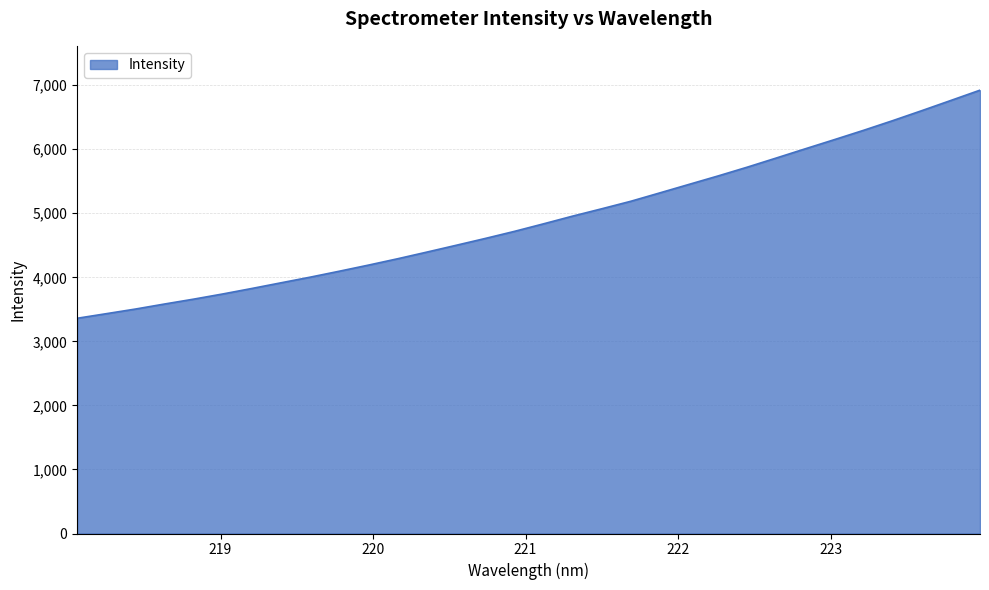

What is the difference between the maximum and minimum values?

3561.6